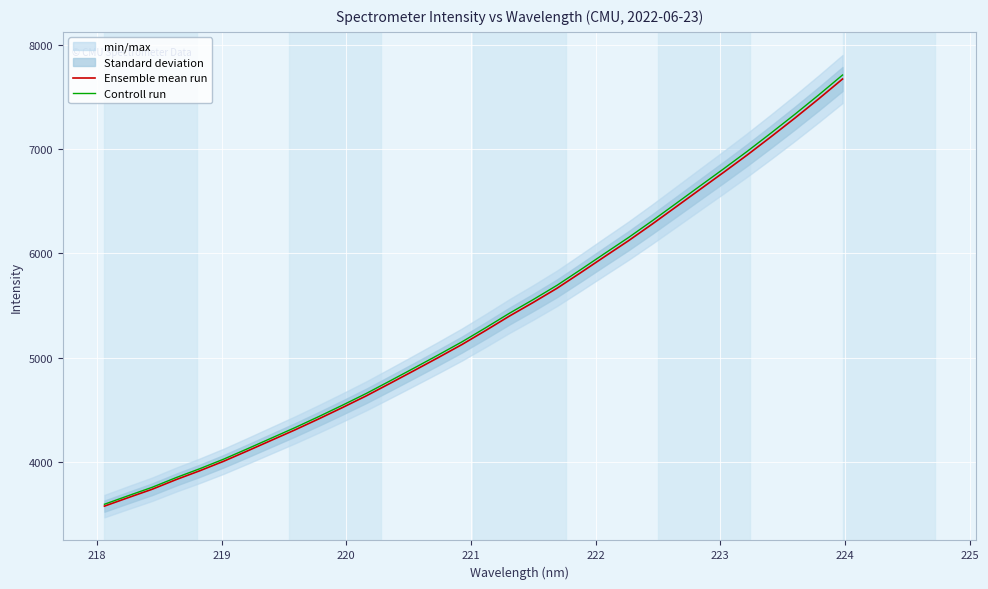

What is the highest value of the Controll run series?

7708.6